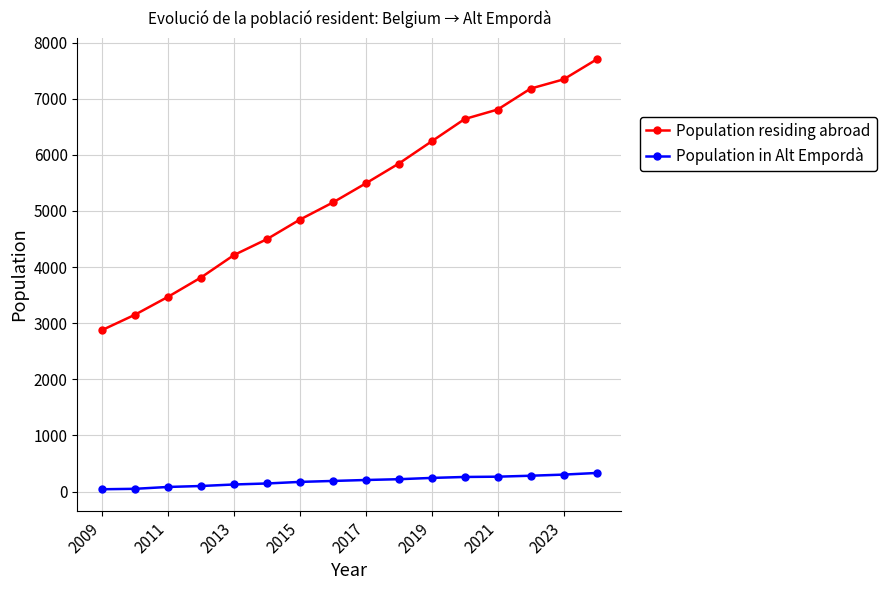

What is the difference between the second highest and minimum values in the Population residing abroad series?

4465